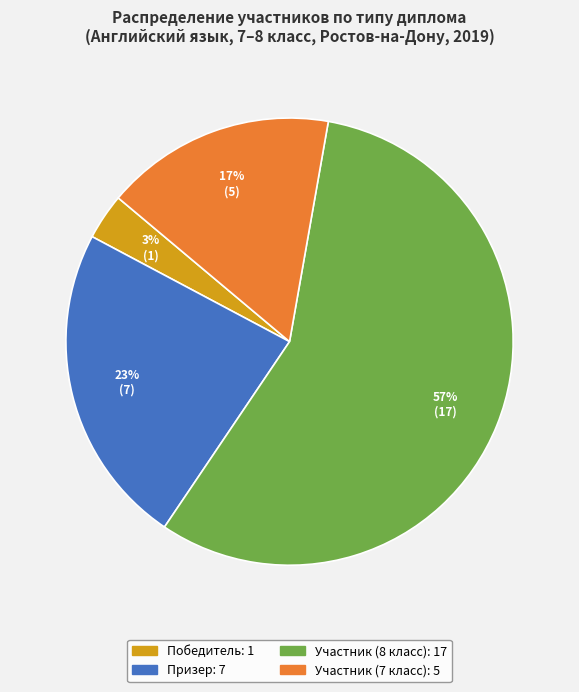

Which has a higher value, Призер or Участник (7 класс)?

Призер